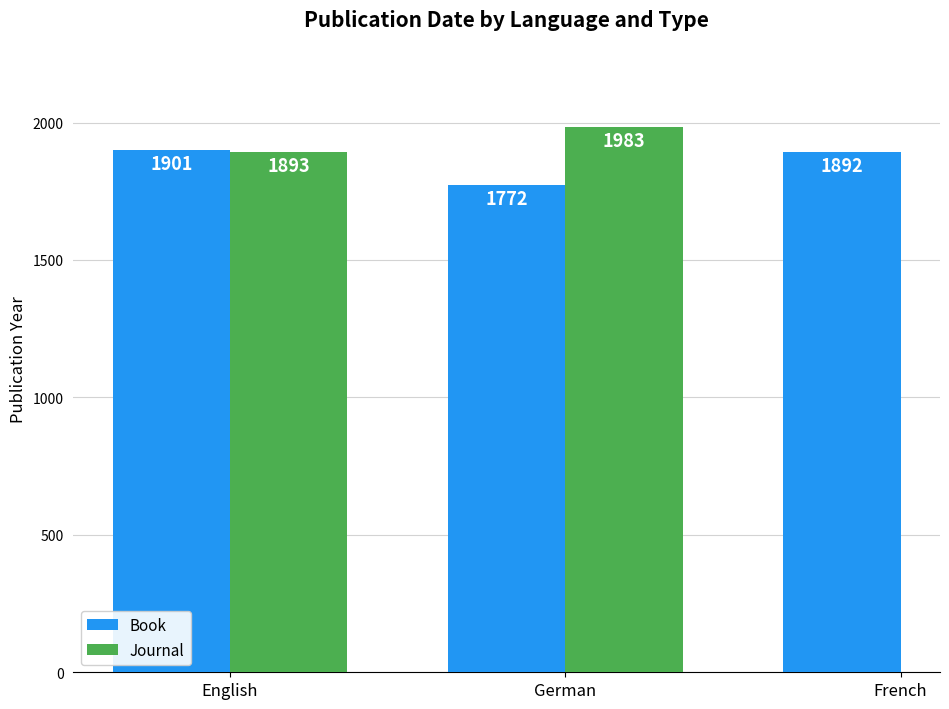

What is the label of the 1st bar from the left?

English